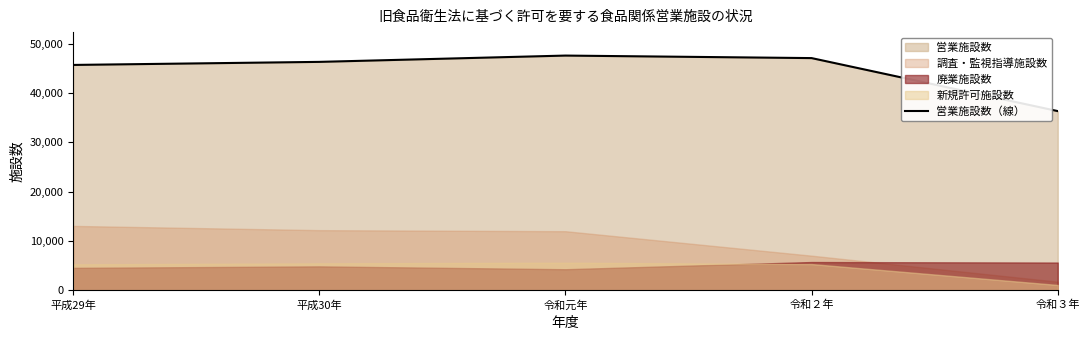

List the labels in order of value, largest first.

令和元年, 令和２年, 平成30年, 平成29年, 令和３年